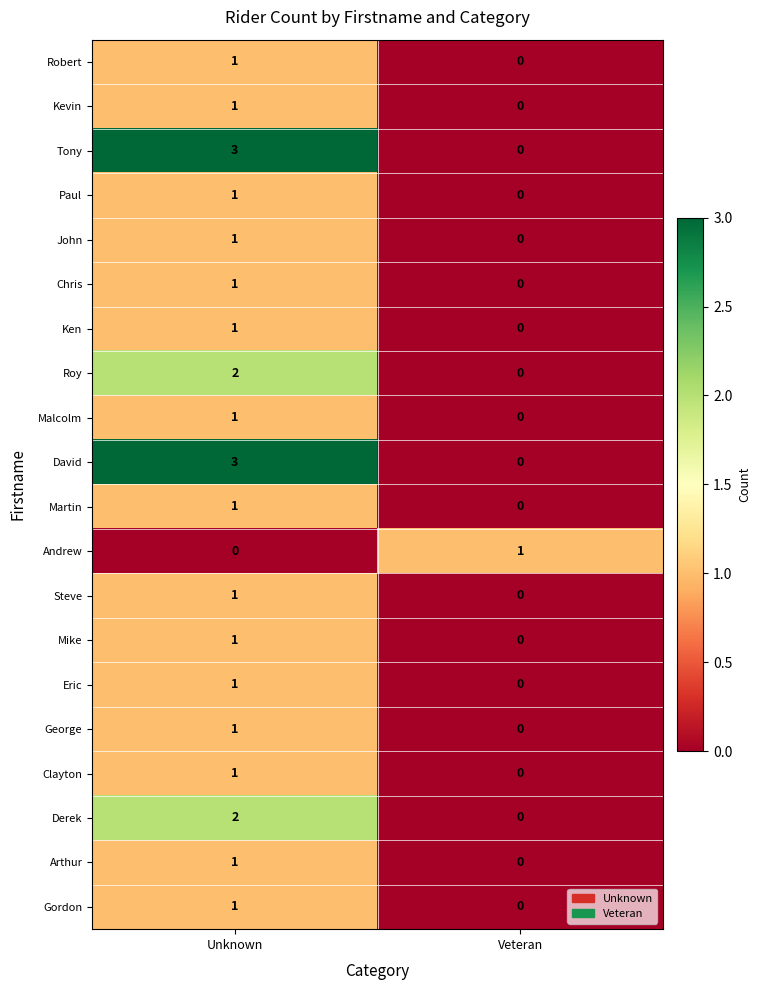

How many series are shown in this chart?

20